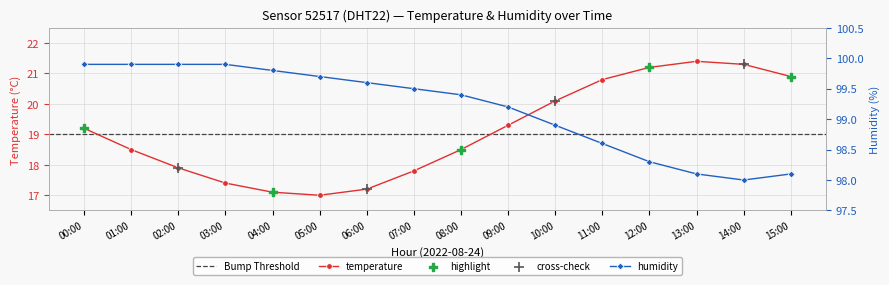

At which category is the sum across all series the highest?

12:00